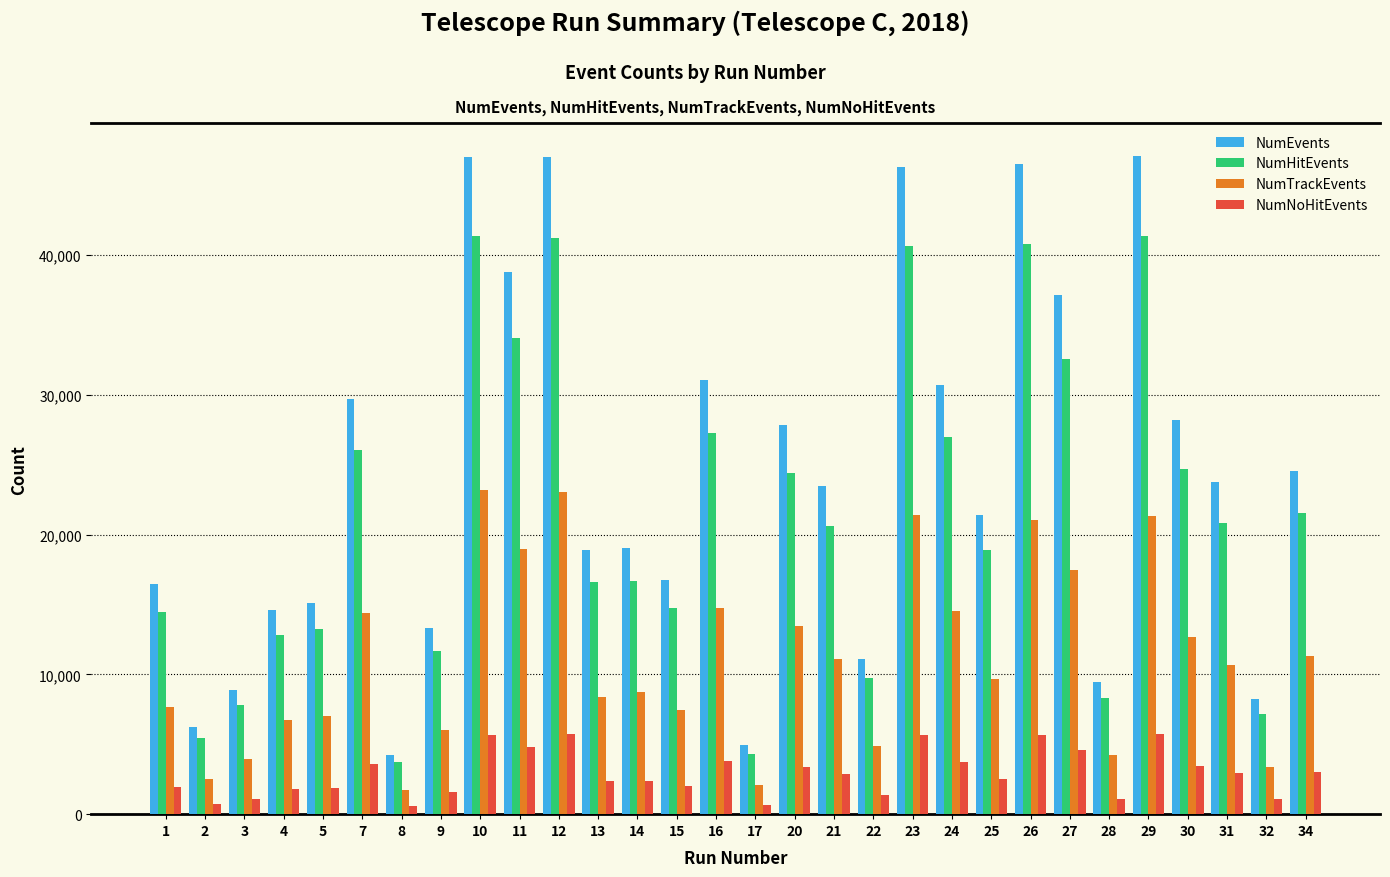

What is the value of the NumHitEvents bar at the 10th from the left?

34051